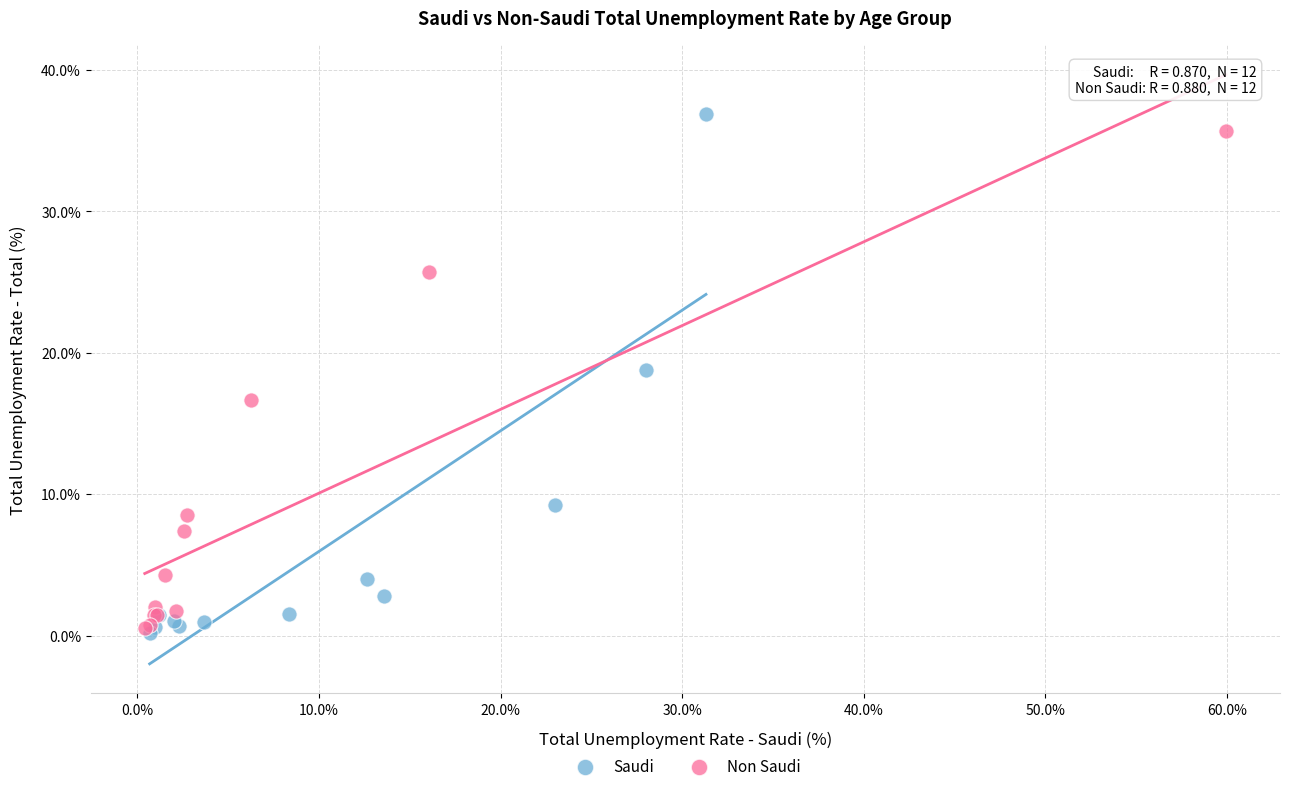

Which series has the largest Y range (max minus min)?

Saudi